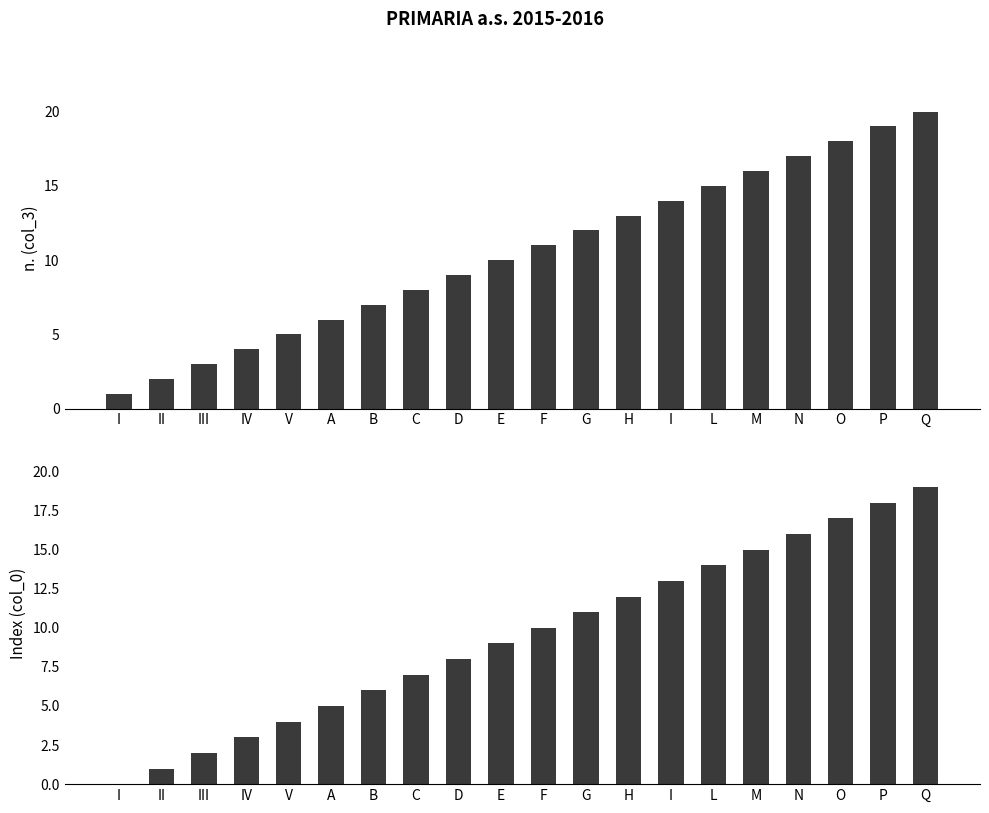

The col_0 series shows 12 at P. True or false?

False